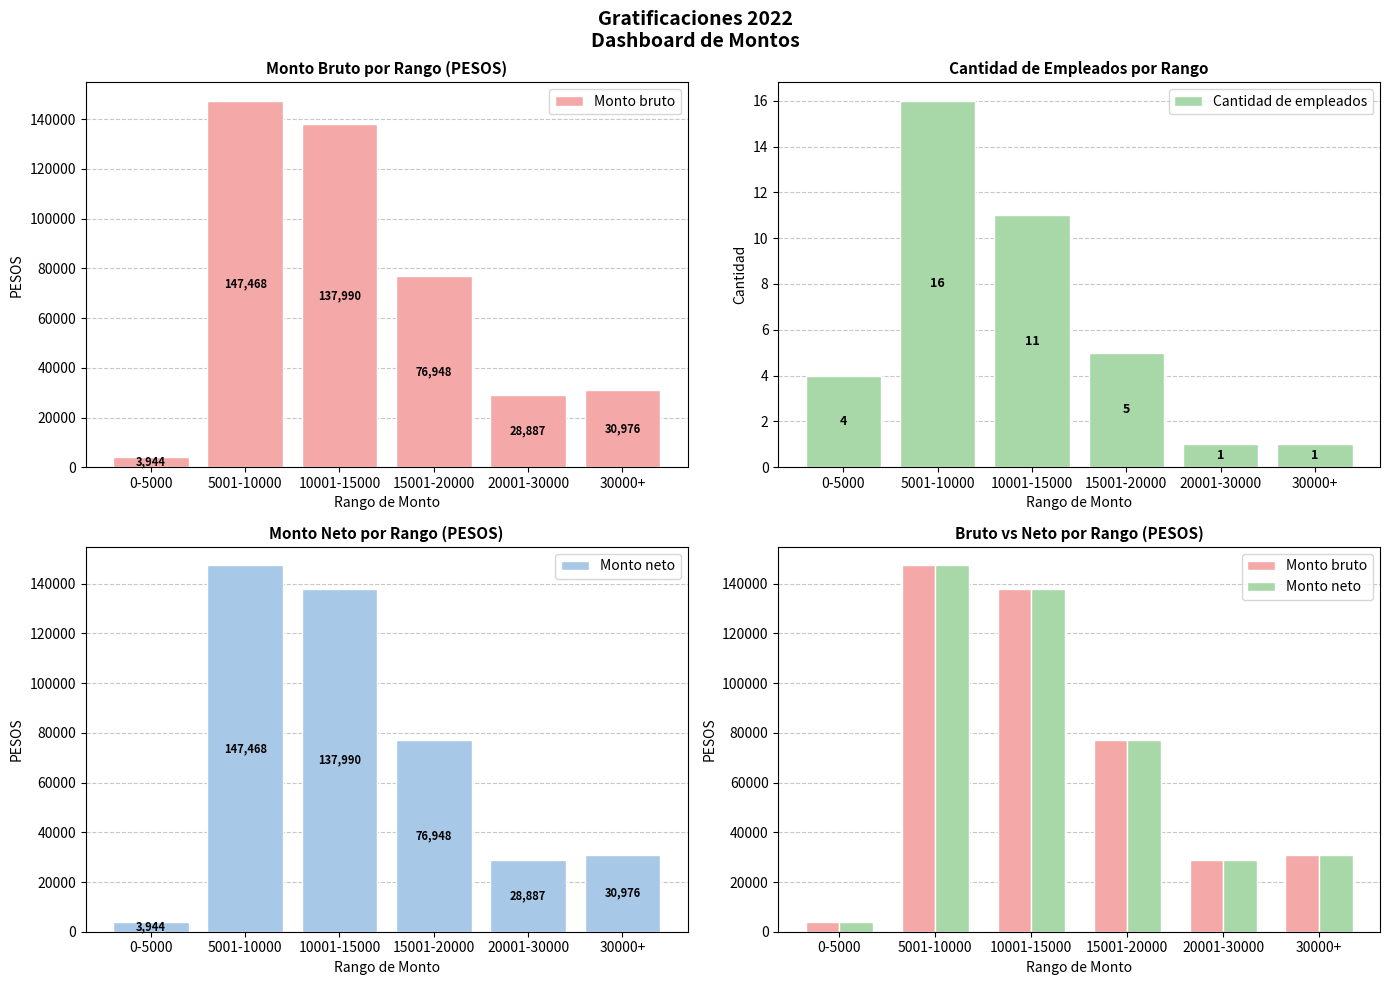

What is the label of the 4th bar from the right?

10001-15000